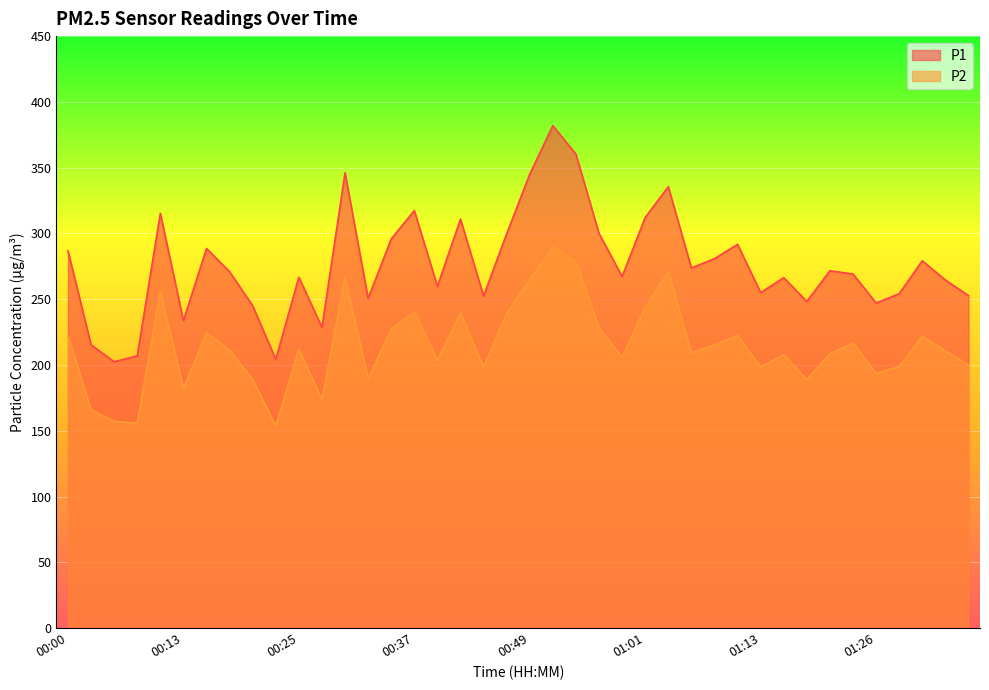

What is the total value across all series at 01:28?

453.0